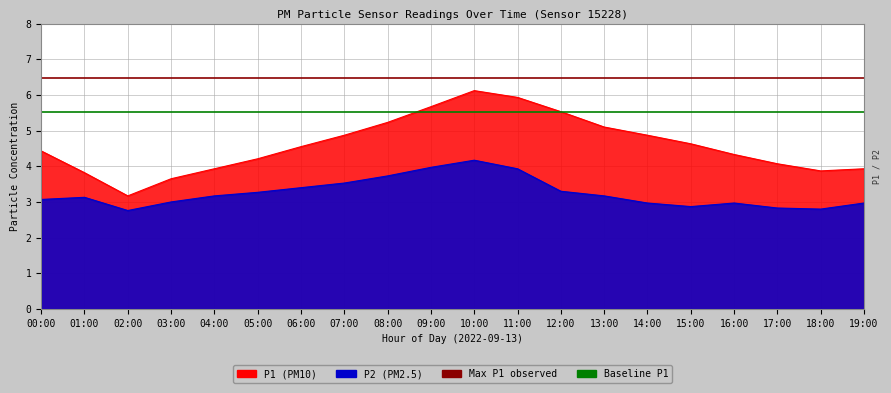

What is the sum of the P2 values at 11:00 and 17:00?

6.8